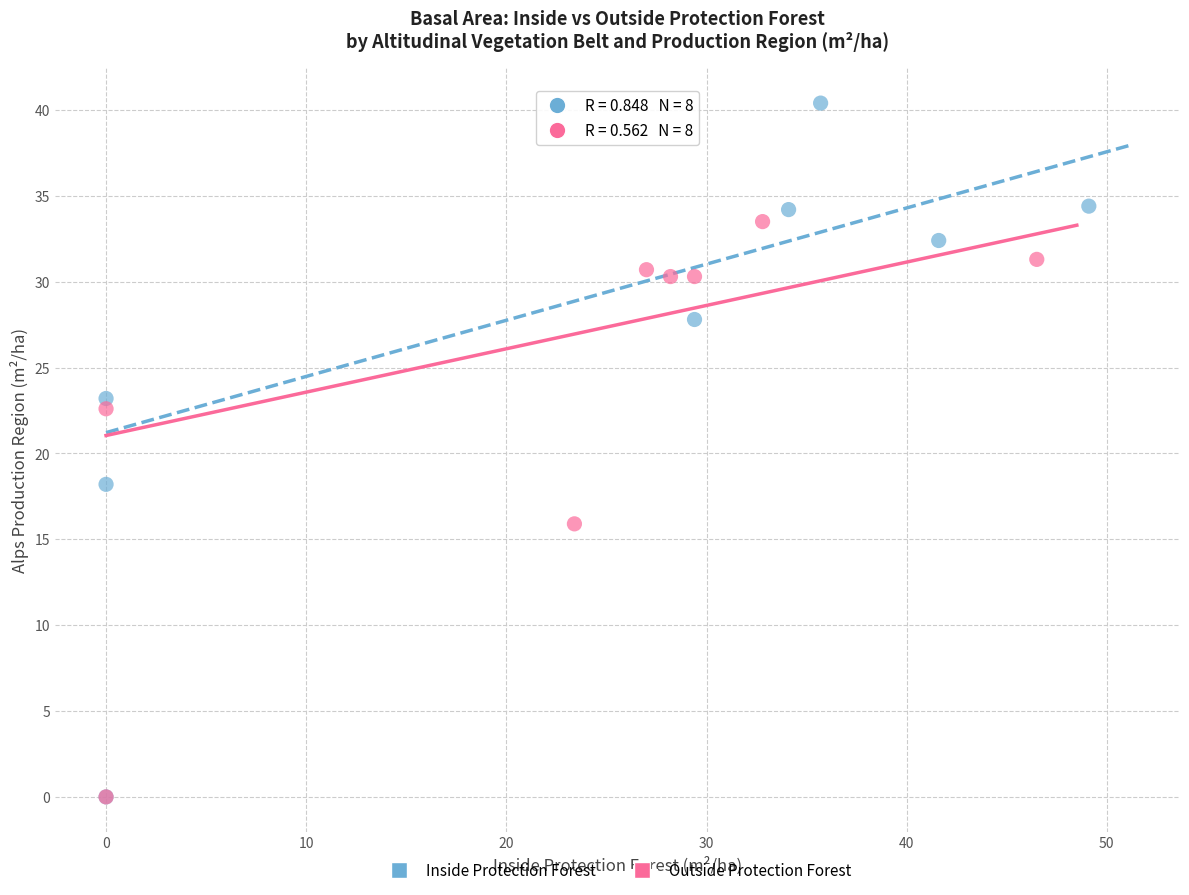

Which series has the largest Y range (max minus min)?

Inside Protection Forest